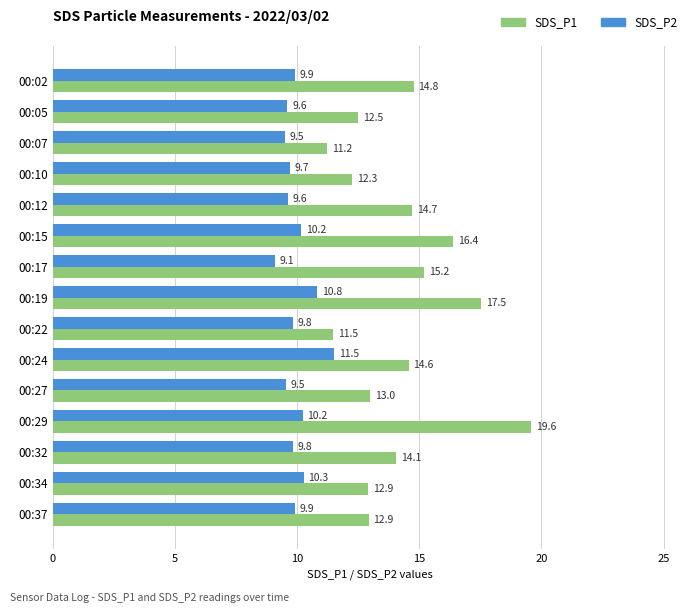

At 00:27, list the series in order from largest to smallest.

SDS_P1, SDS_P2